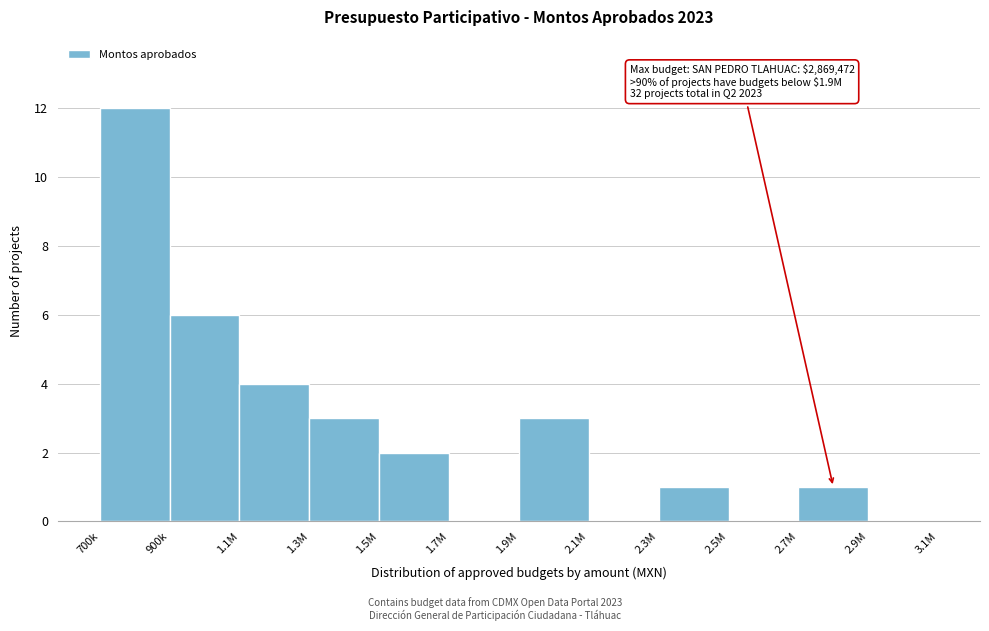

Reading right to left, what are all the values shown in this chart?

2.9M=0	2.7M=1	2.5M=0	2.3M=1	2.1M=0	1.9M=3	1.7M=0	1.5M=2	1.3M=3	1.1M=4	900k=6	700k=12